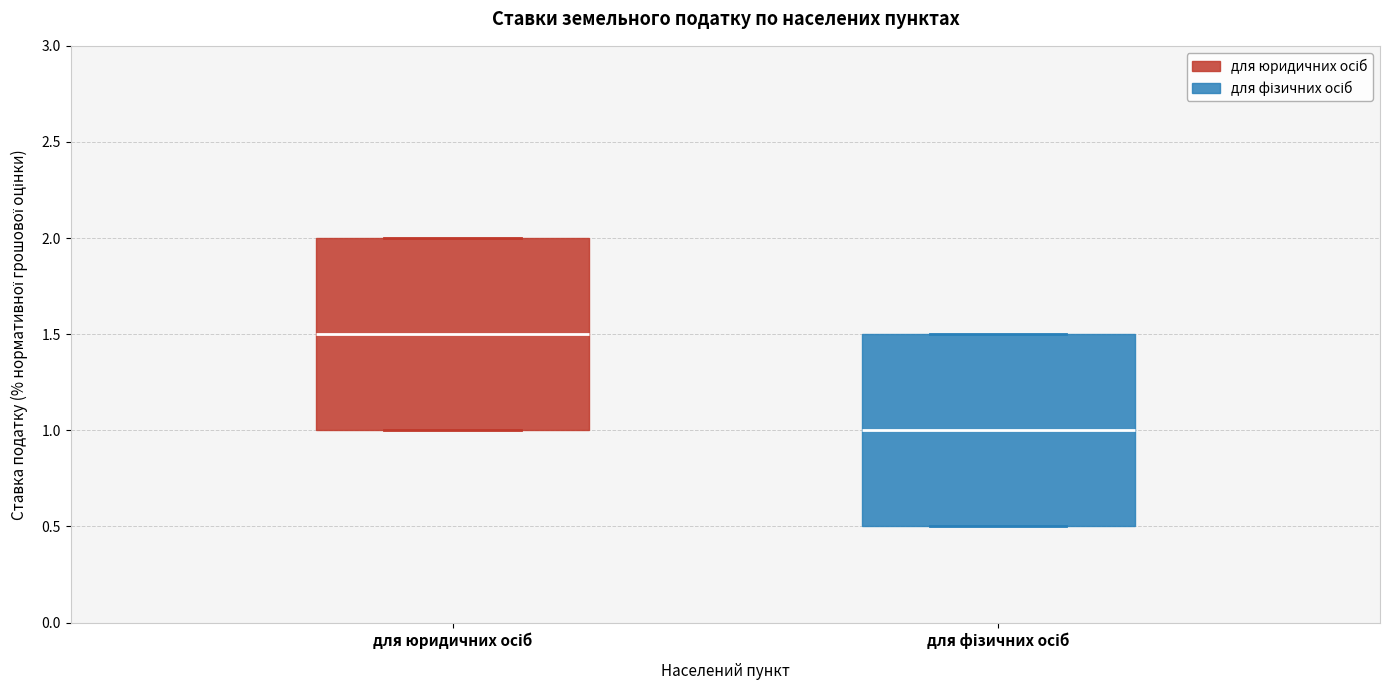

Reading left to right, read every box against the y-axis: the position of its median line, the range the box covers, and the ends of its whiskers. The values are not printed on the chart, so give them approximately, as read against the axis.

для юридичних осіб: median 1.5, box 1.0 to 2.0, whiskers 1.0 to 2.0
для фізичних осіб: median 1.0, box 0.5 to 1.5, whiskers 0.5 to 1.5